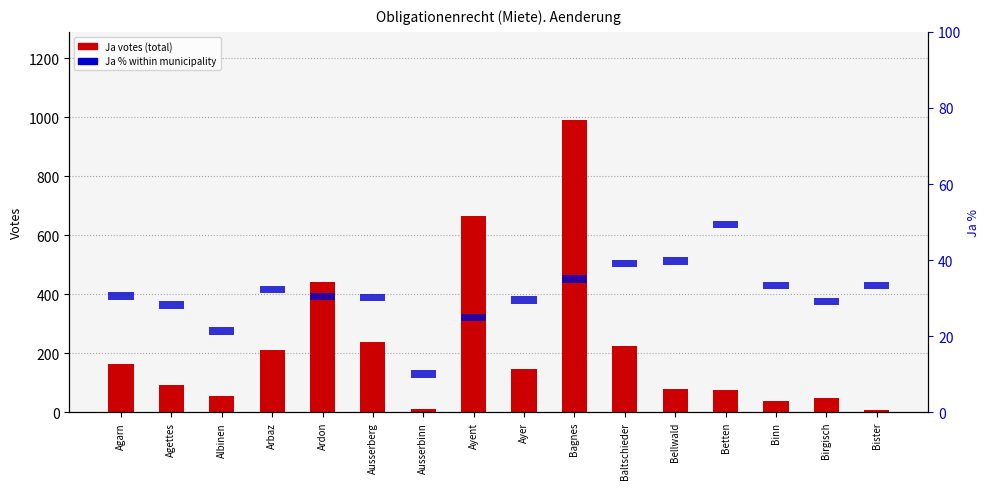

Is the value of Ja votes at Binn greater than the value of Ja % within municipality at Ausserbinn?

Yes